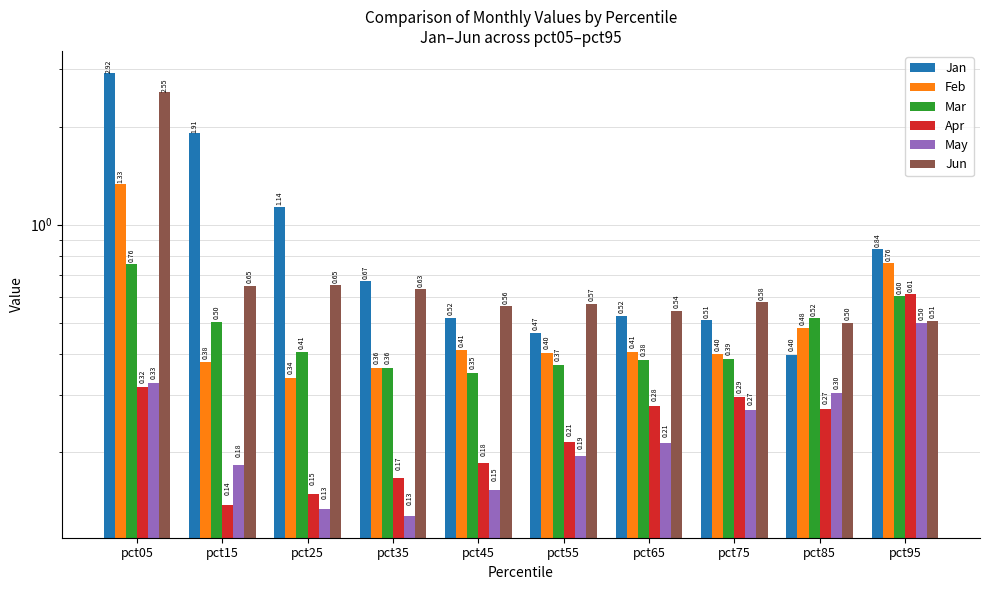

Count the number of data series in this chart.

6